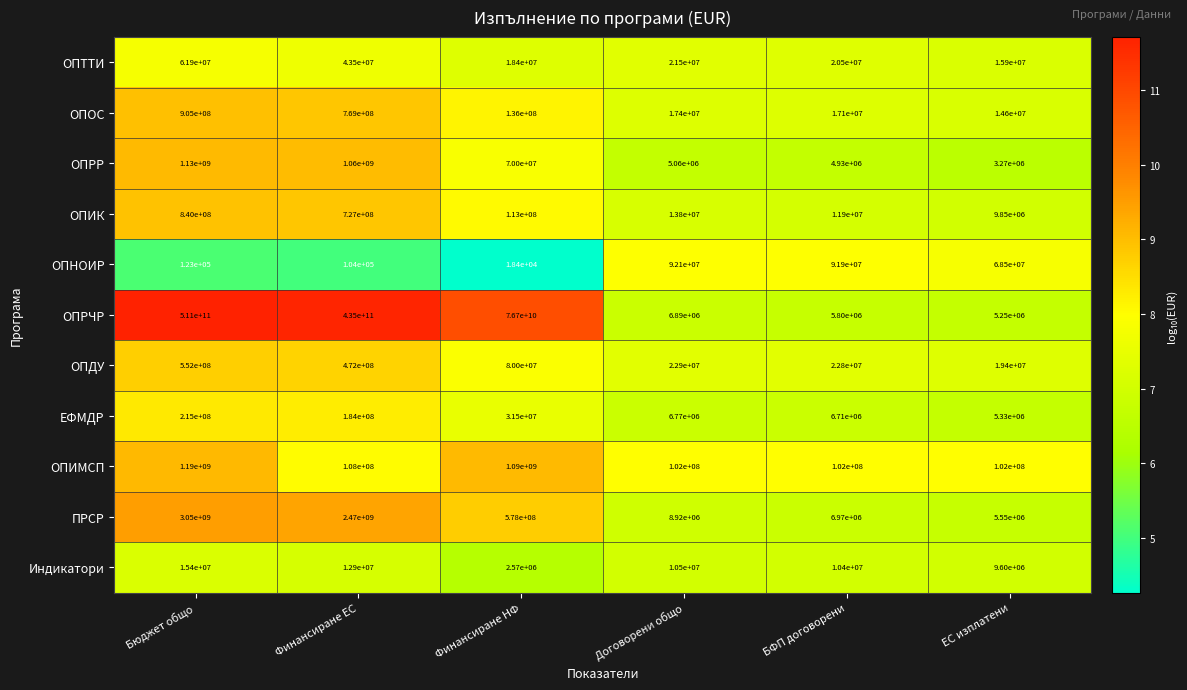

At which label does ОПДУ reach its minimum?

ЕС изплатени